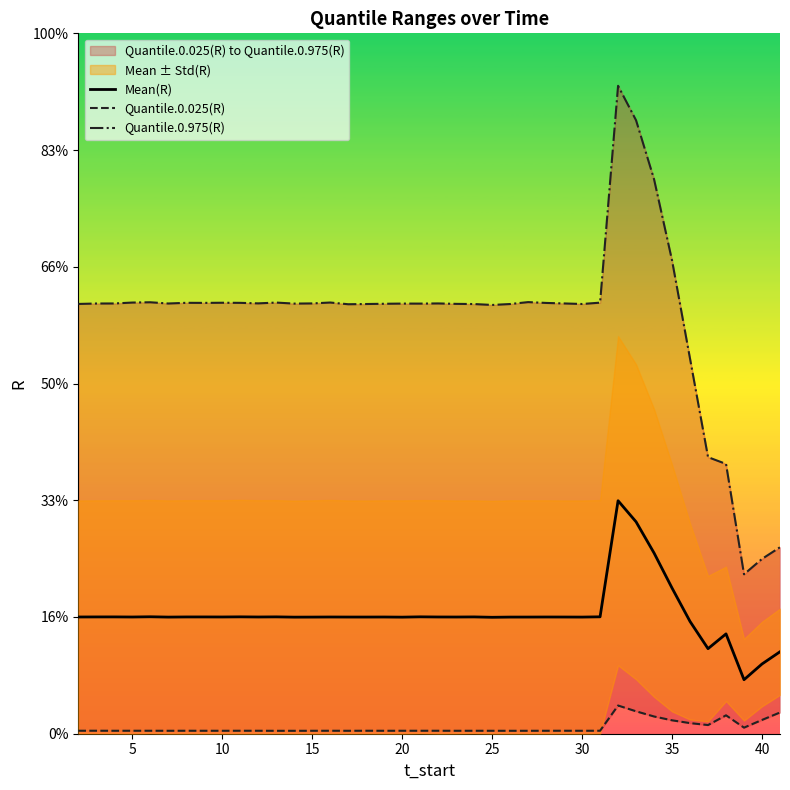

Does the chart have visible grid lines?

No